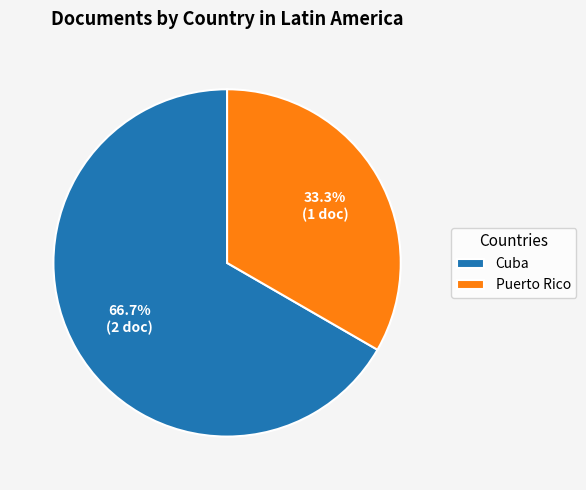

True or false: Puerto Rico accounts for 33% of the total.

True